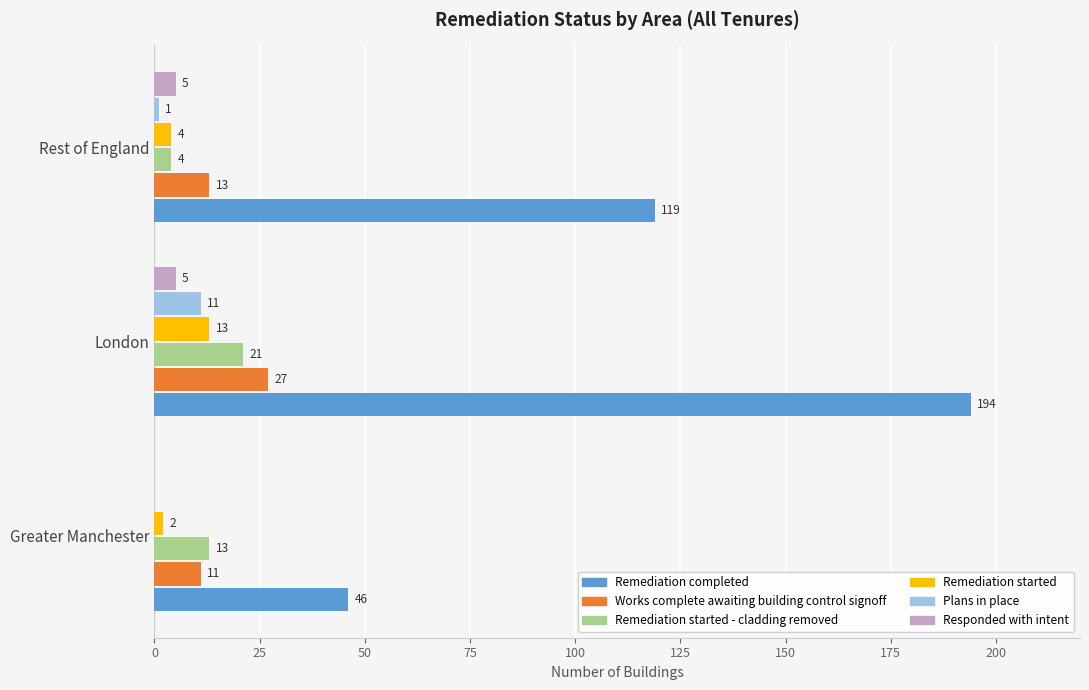

Between Greater Manchester and London, which series saw the biggest shift?

Remediation completed